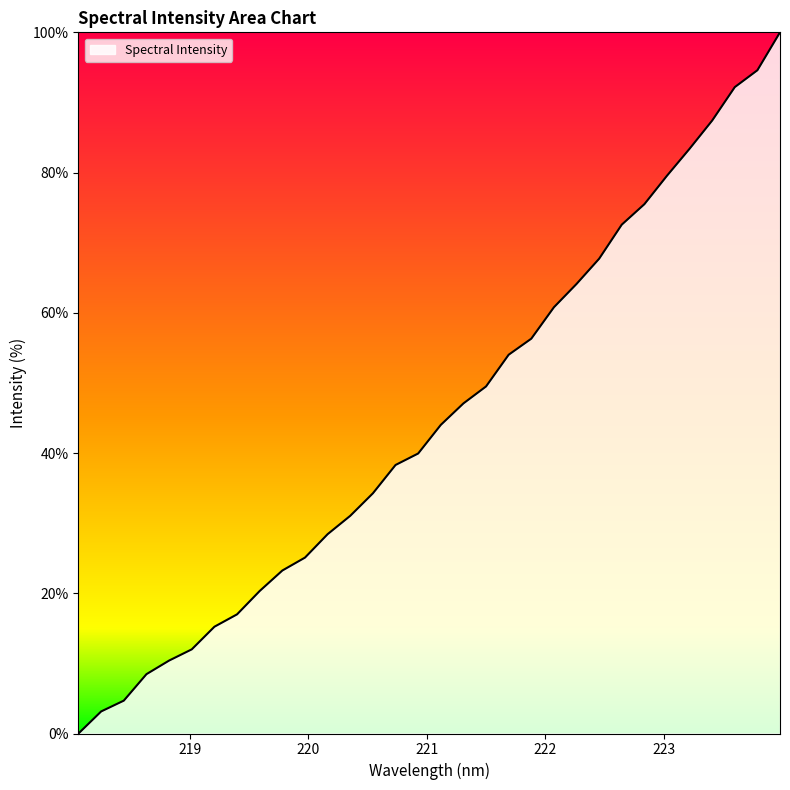

Count the number of data series in this chart.

1